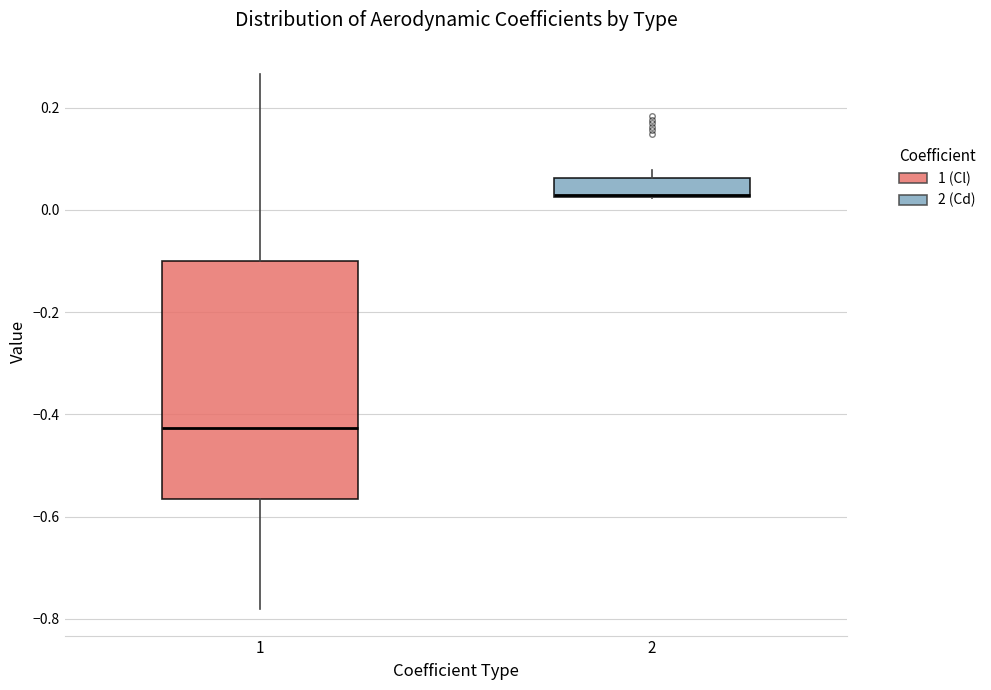

Reading left to right, transcribe this box plot: for each box, give where its median line is, the range the box spans, and where its two whiskers end, as read against the y-axis. The values are not printed on the chart, so give them approximately, as read against the axis.

1: median -0.42, box -0.56 to -0.10, whiskers -0.78 to 0.26
2: median 0.02, box 0.02 to 0.06, whiskers 0.02 to 0.08